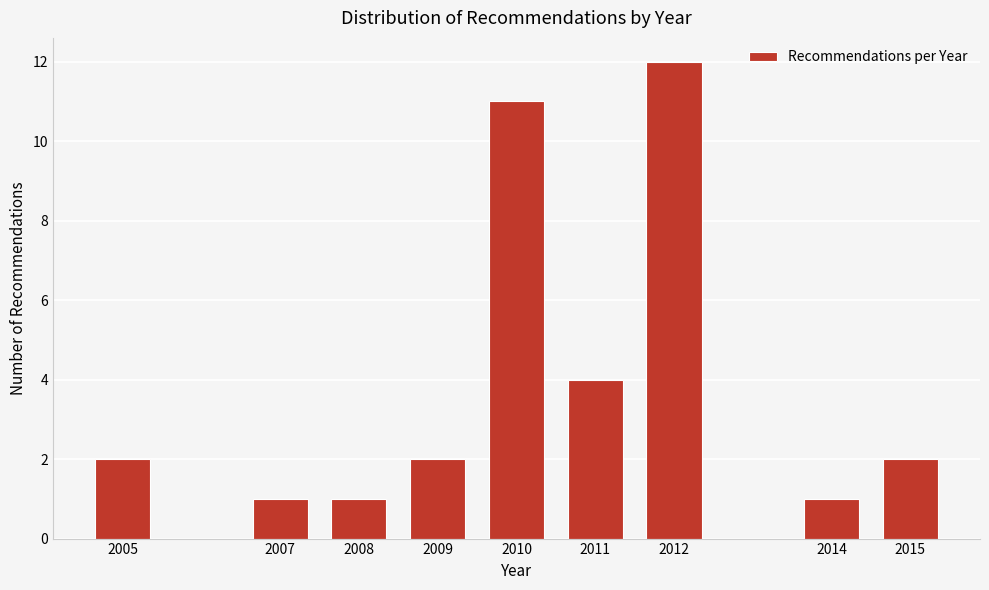

Reading right to left, list all the values displayed in this chart.

2	1	12	4	11	2	1	1	2